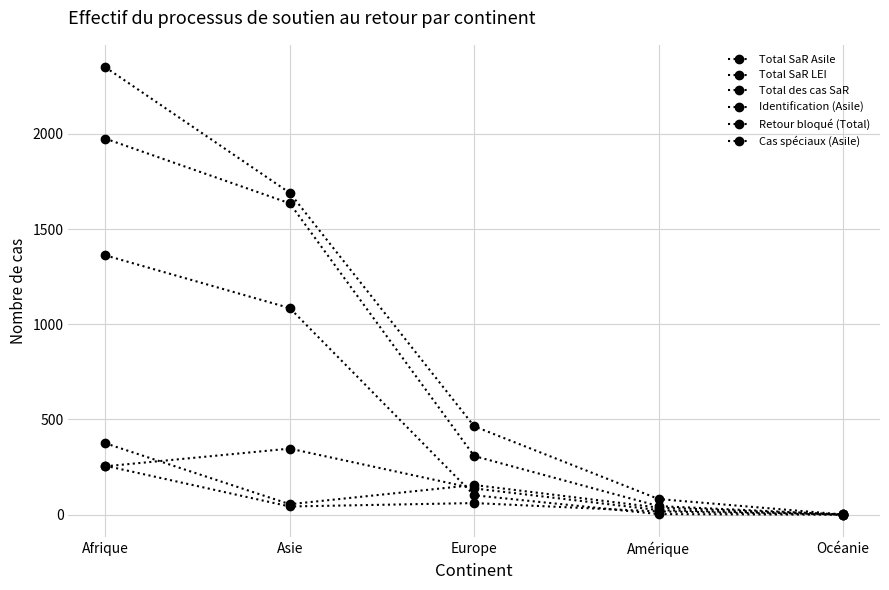

Rank the categories by Retour bloqué (Total) value from lowest to highest.

Océanie, Amérique, Asie, Europe, Afrique